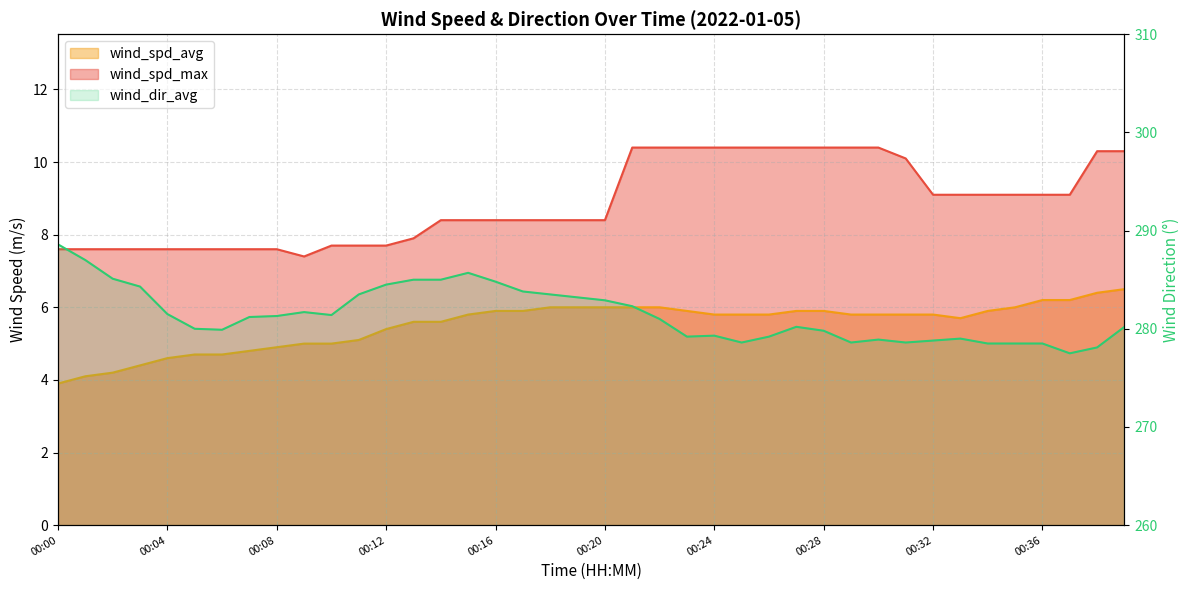

What is the difference between the wind_dir_avg values at 00:24 and 00:20?

3.6